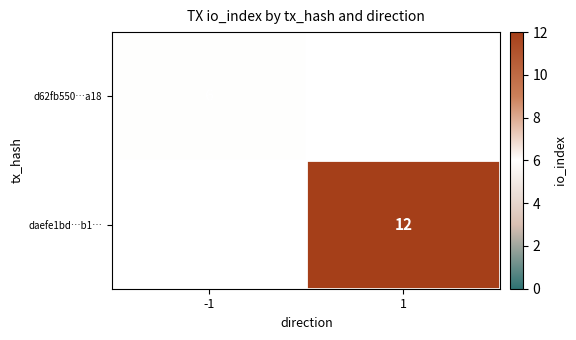

Is the value of d62fb550…a18 at -1 greater than the value of daefe1bd…b1… at 1?

No